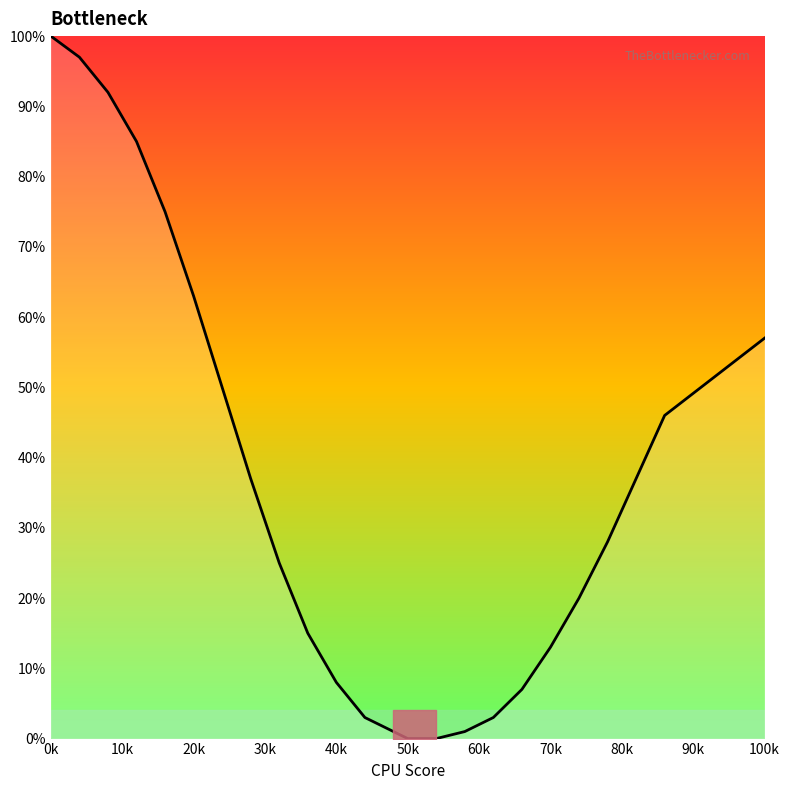

What is the greatest value displayed?

100